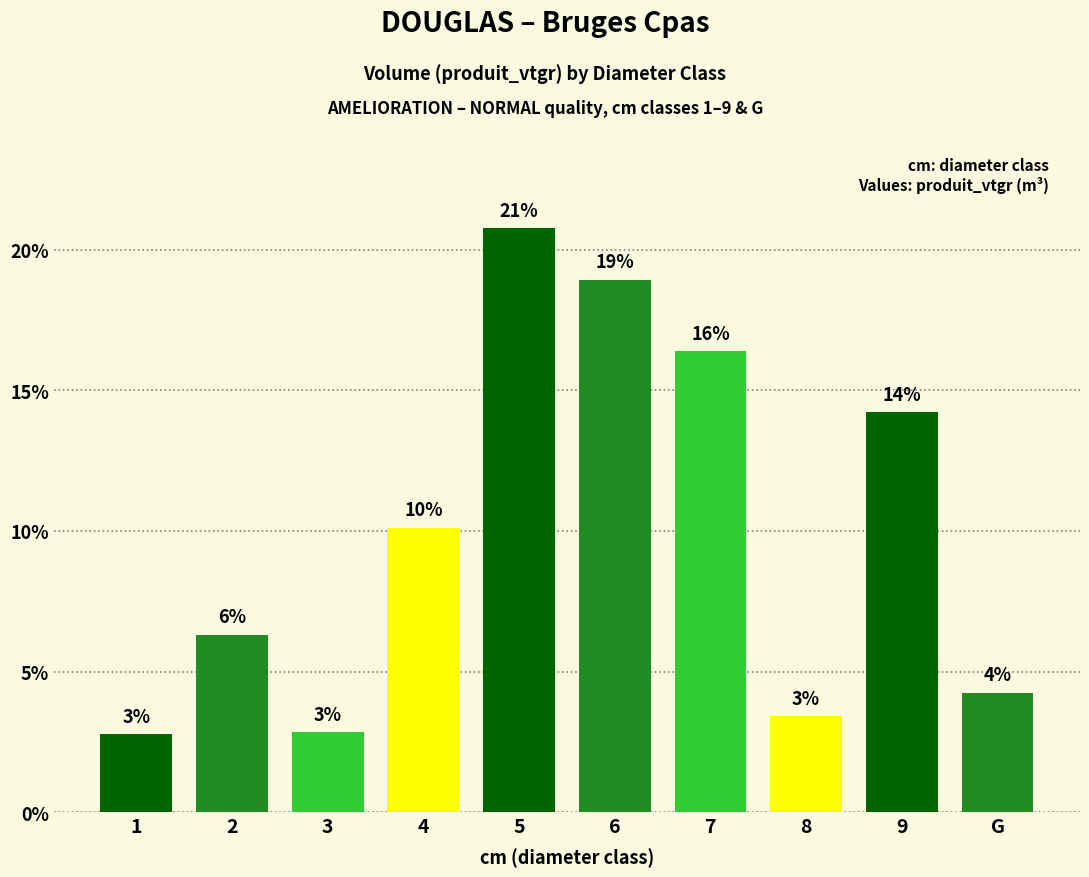

Which category has the highest value across all series?

5